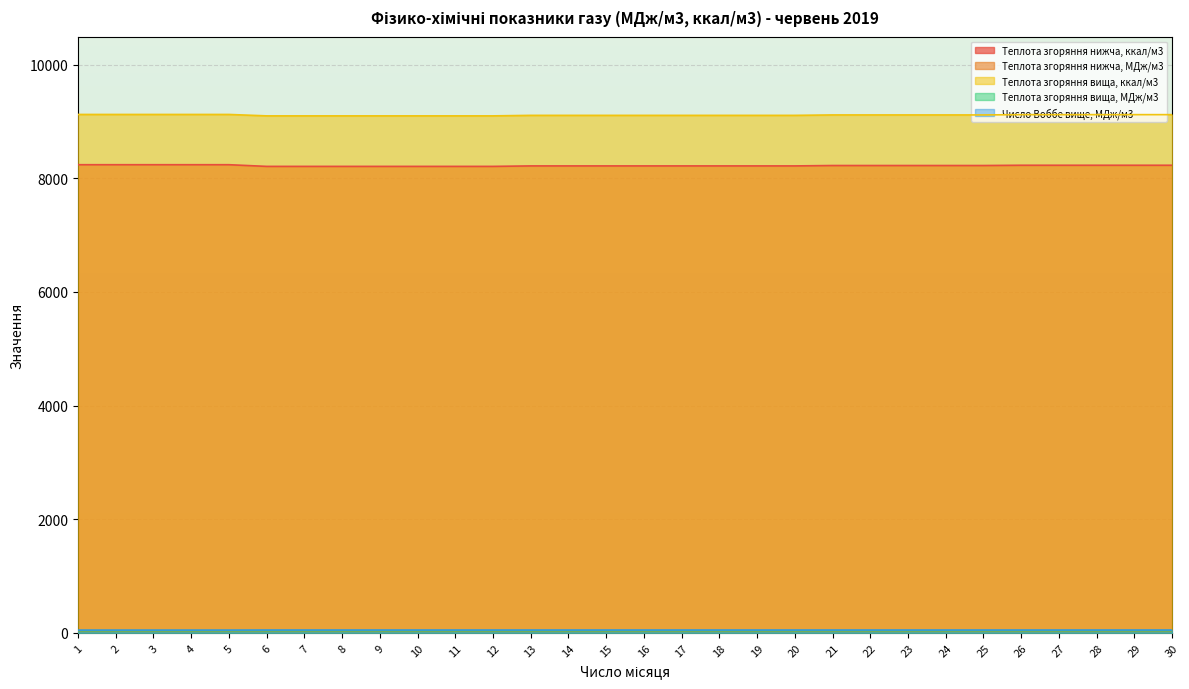

The Число Воббе вище, МДж/м3 series shows 49.9 at 14. True or false?

True